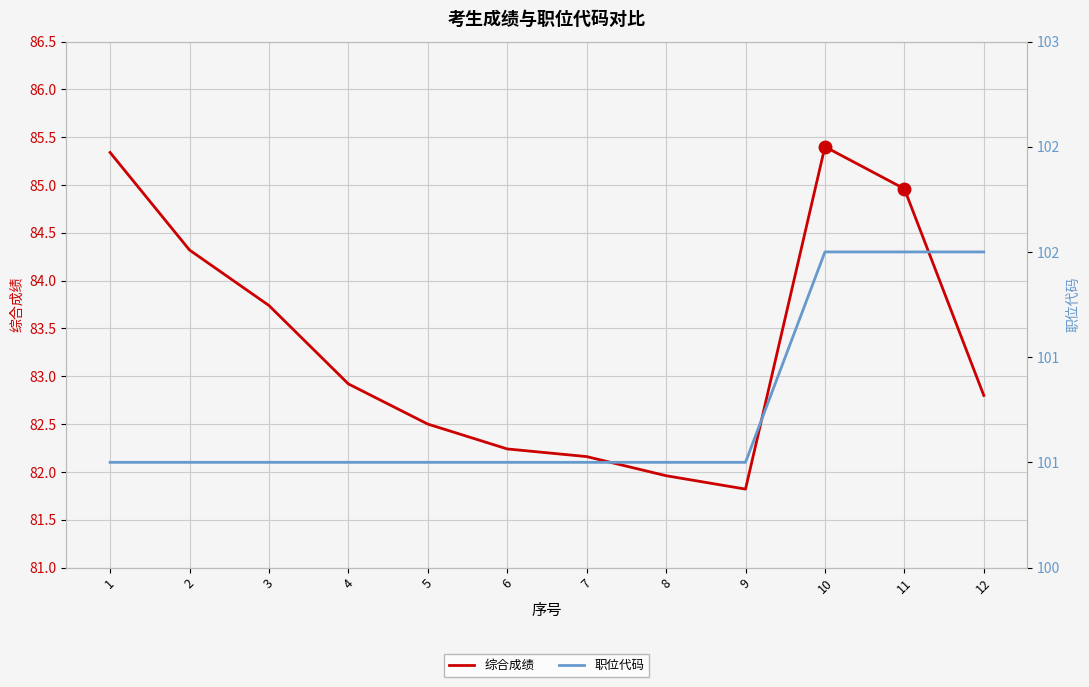

Which label corresponds to the smallest value in the chart?

9